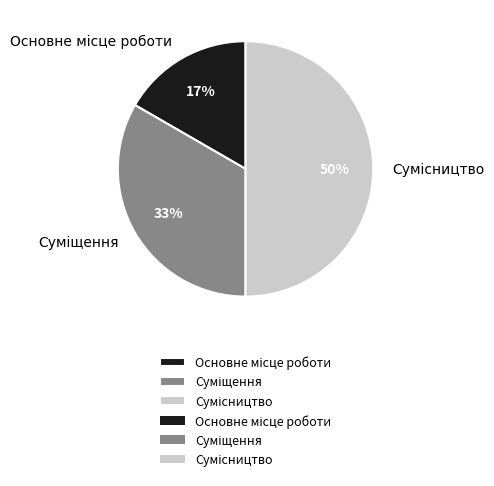

To the nearest percent, what is the difference between the largest and smallest slice percentages?

33%